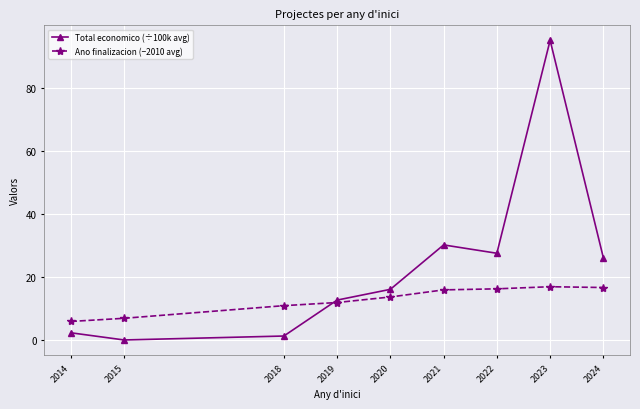

Which series has the widest spread of values?

Total economico (÷100k avg)